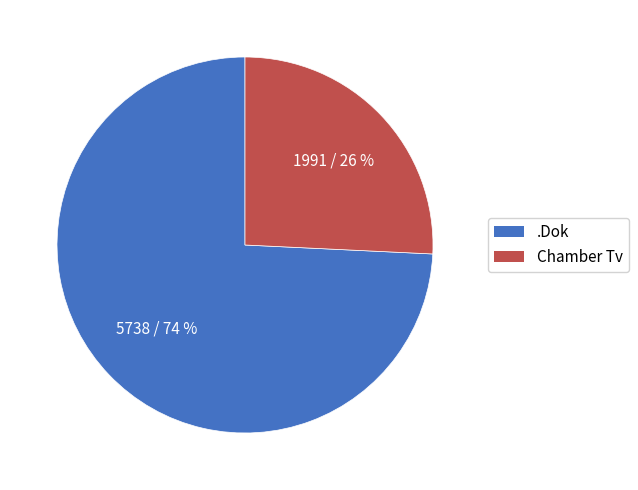

Does Chamber Tv account for over 50% of the chart?

No